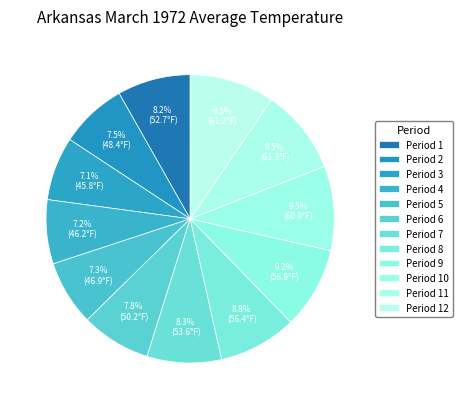

What percentage is the Period 11 slice, to the nearest percent?

10%